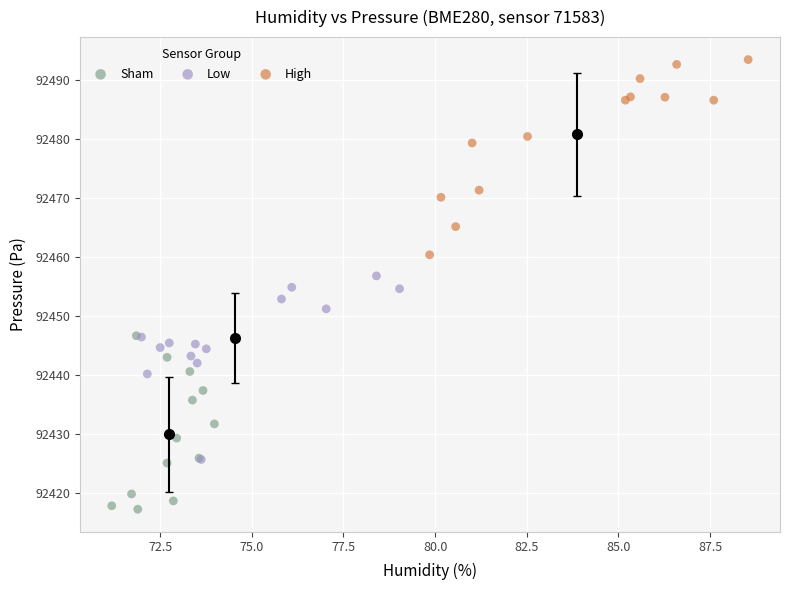

Which series reaches the minimum Y coordinate?

Sham